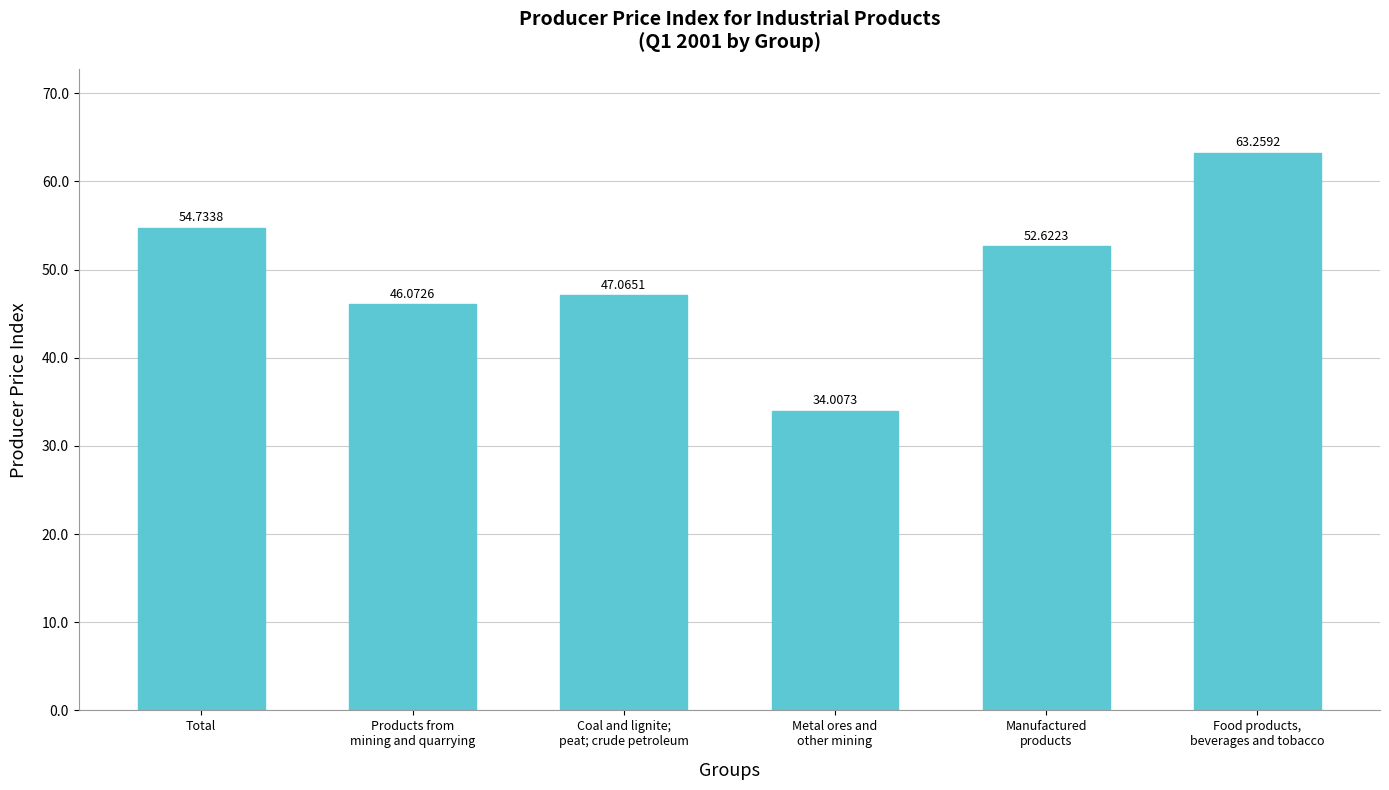

At which category does the chart reach its minimum across all series?

Metal ores and
other mining